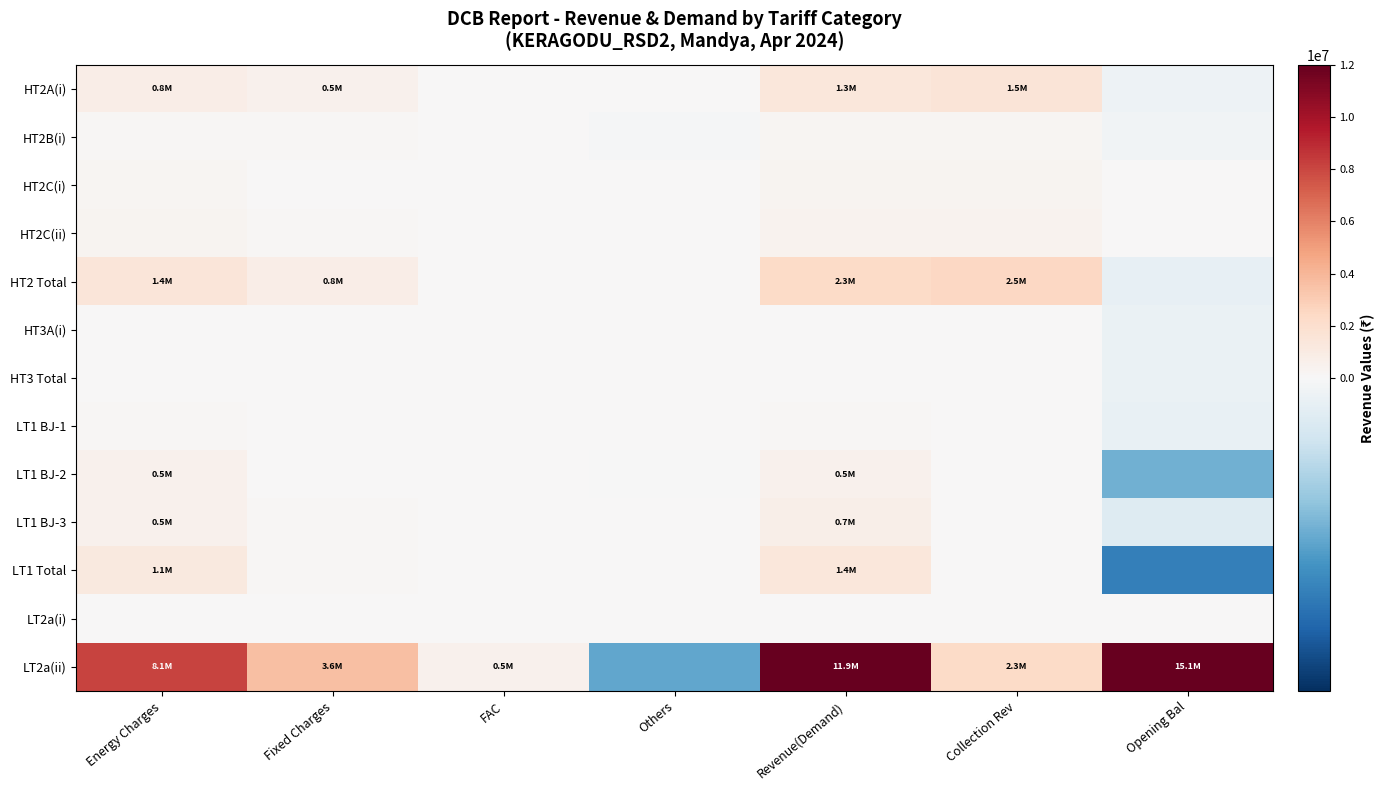

At which category does the chart reach its minimum across all series?

Opening Bal